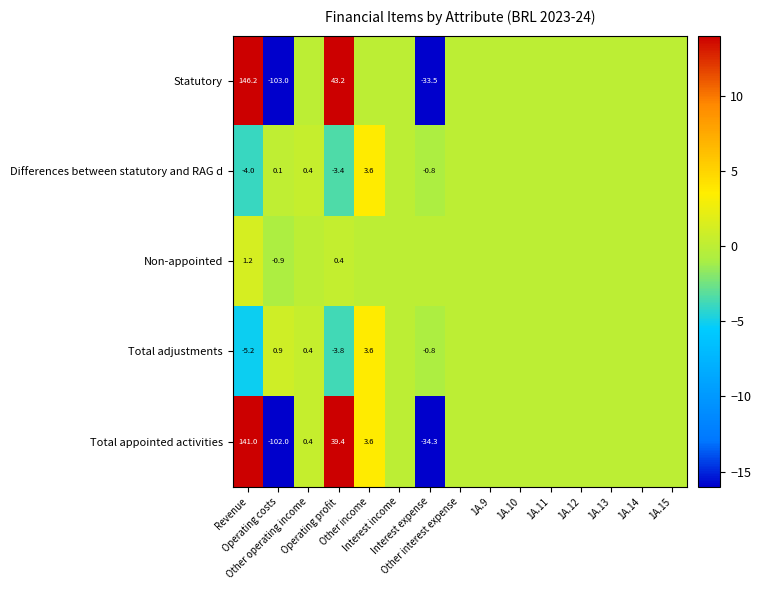

At Other interest expense, list the series in order from largest to smallest.

Statutory, Differences between statutory and RAG d, Non-appointed, Total adjustments, Total appointed activities